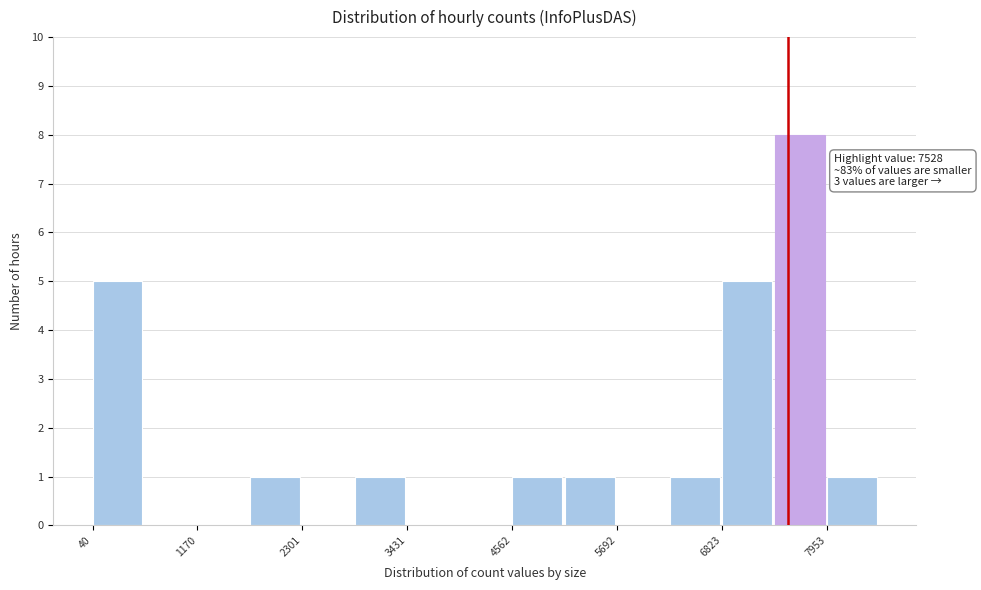

Around what value on the x-axis is the tallest bar? Give the approximate position of its centre, as read against the axis.

7600